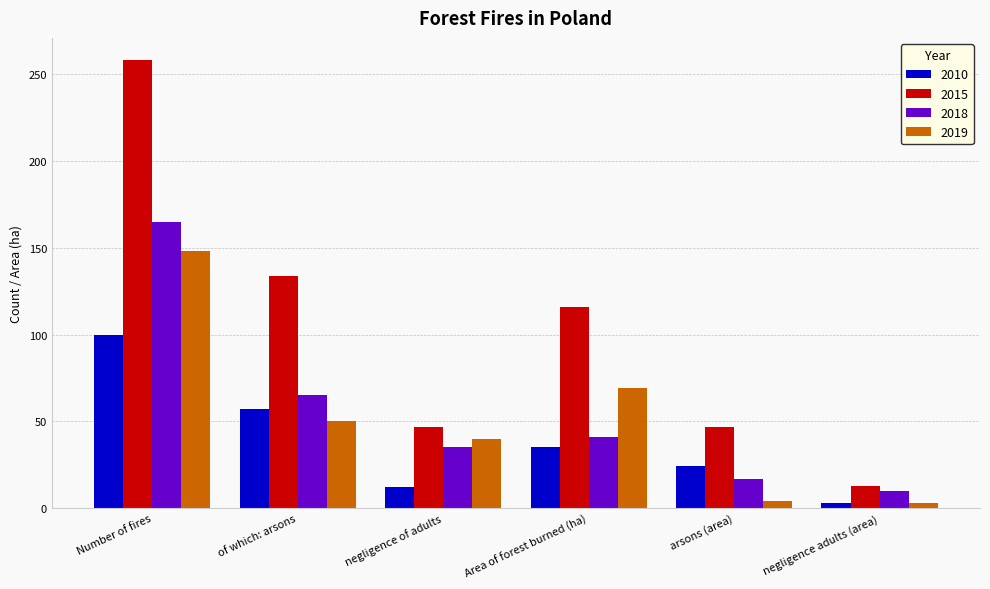

Which series has the largest total across all categories?

2015